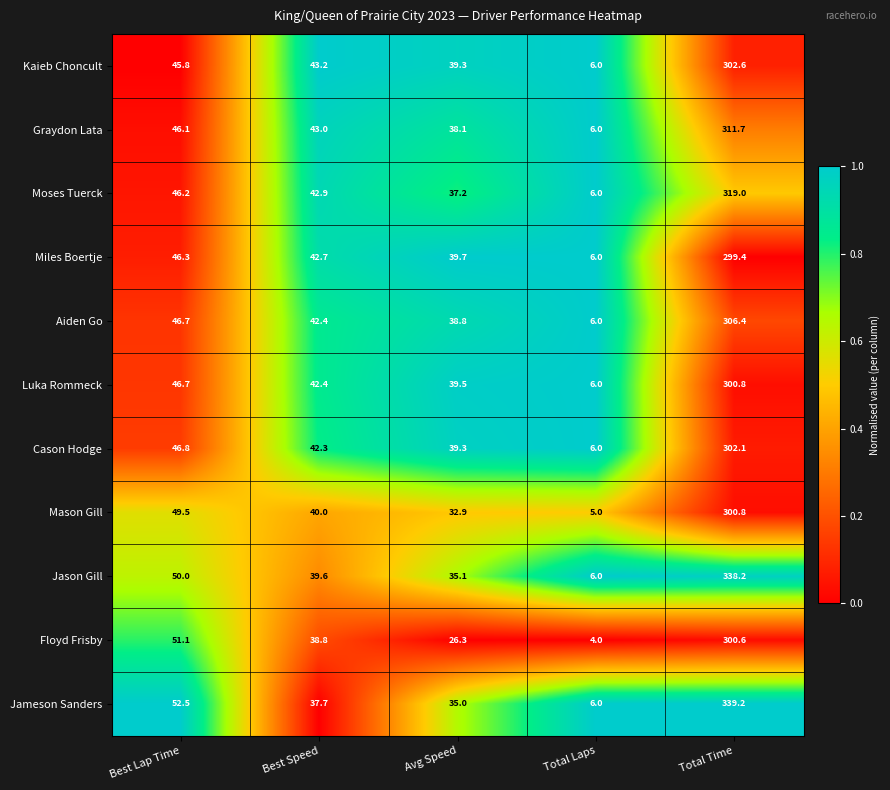

The value of Moses Tuerck at Total Laps is 6.0. True or false?

True